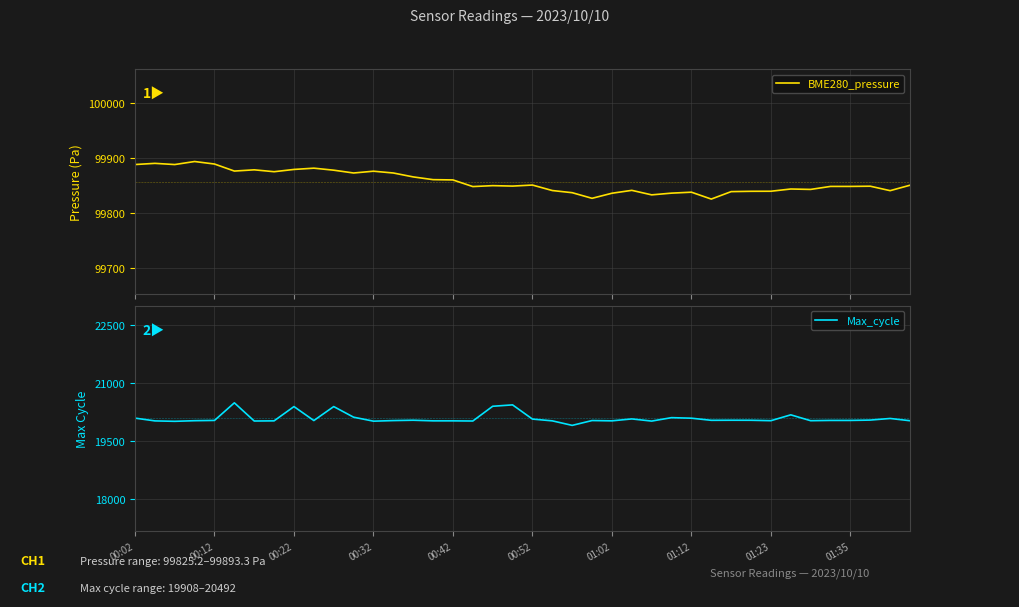

Rank the series by their average value, from lowest to highest.

Max_cycle, BME280_pressure